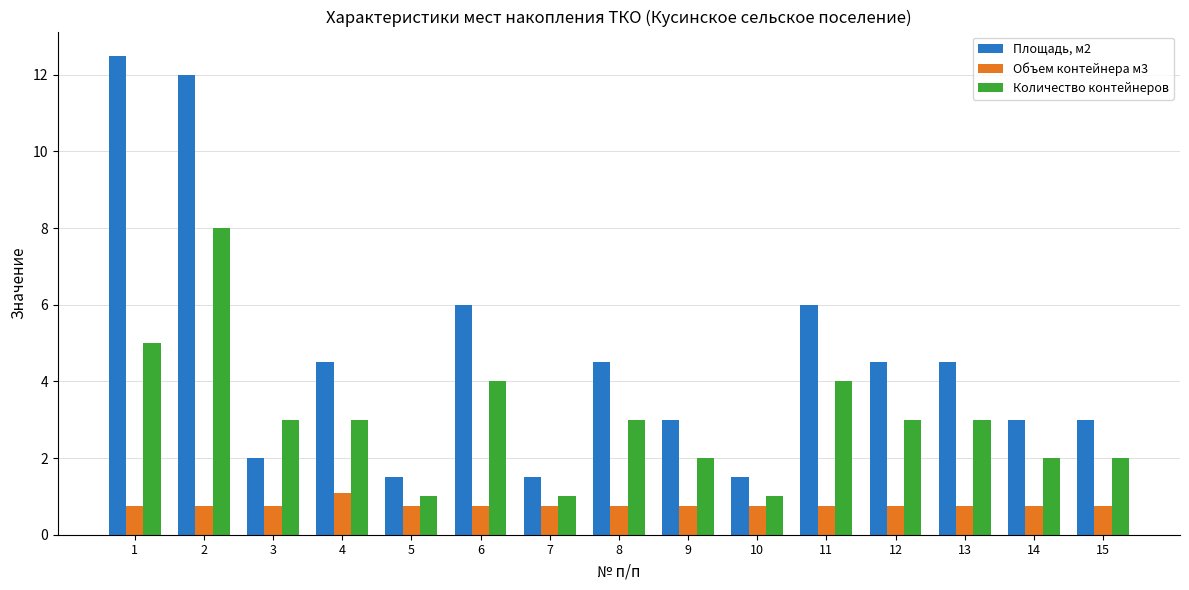

Which series has the widest spread of values?

Площадь, м2